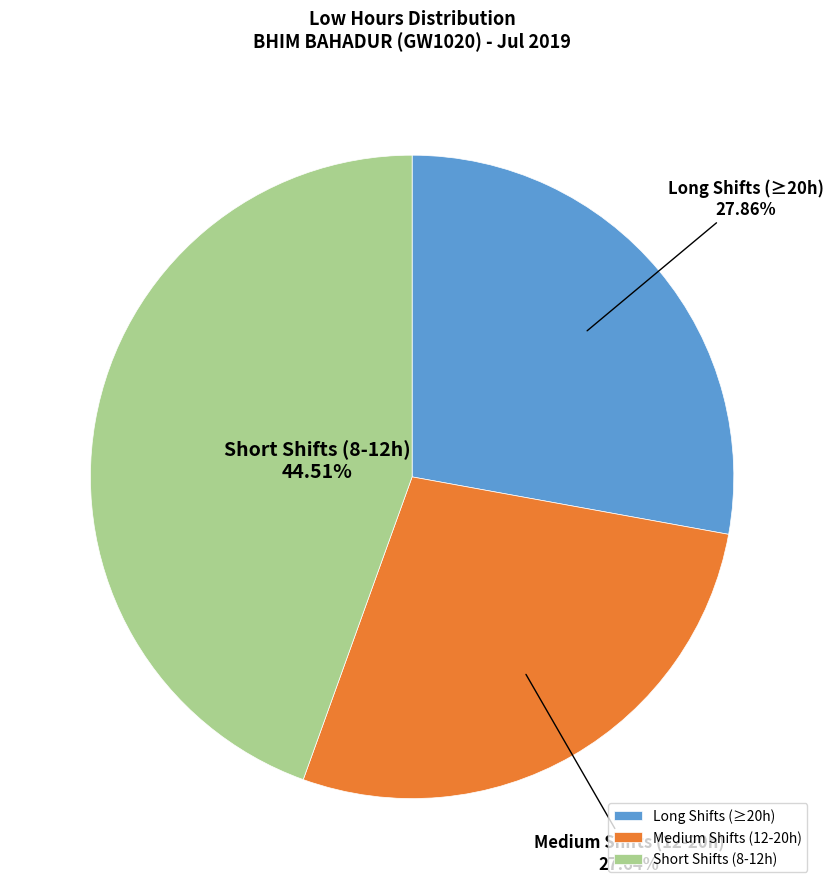

To the nearest percent, what is the difference between the largest and smallest slice percentages?

17%